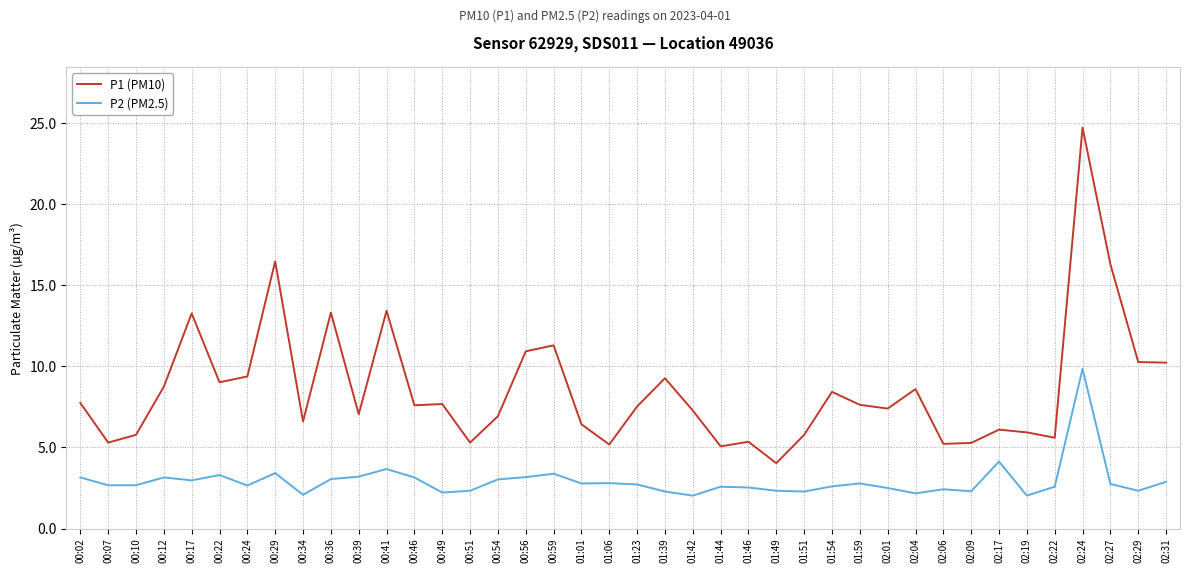

Which series has the largest total across all categories?

P1 (PM10)